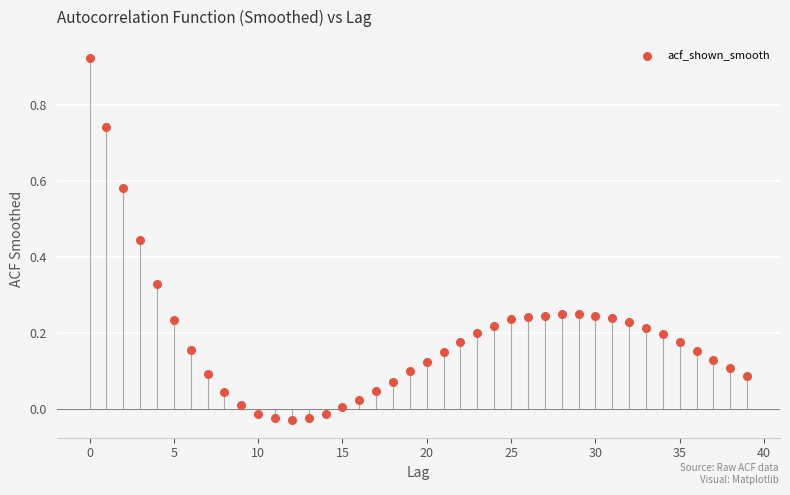

What is the range of Y values (max minus min)?

1.0